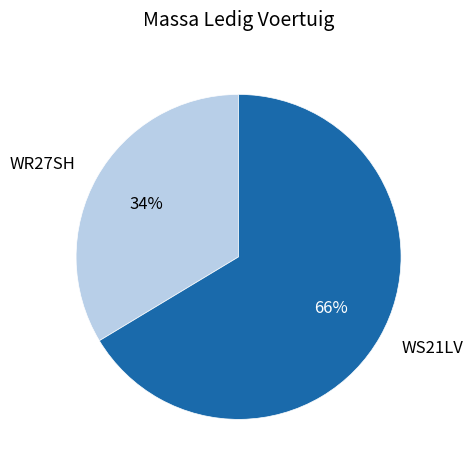

Do WR27SH and WS21LV together represent more than half of the pie?

Yes